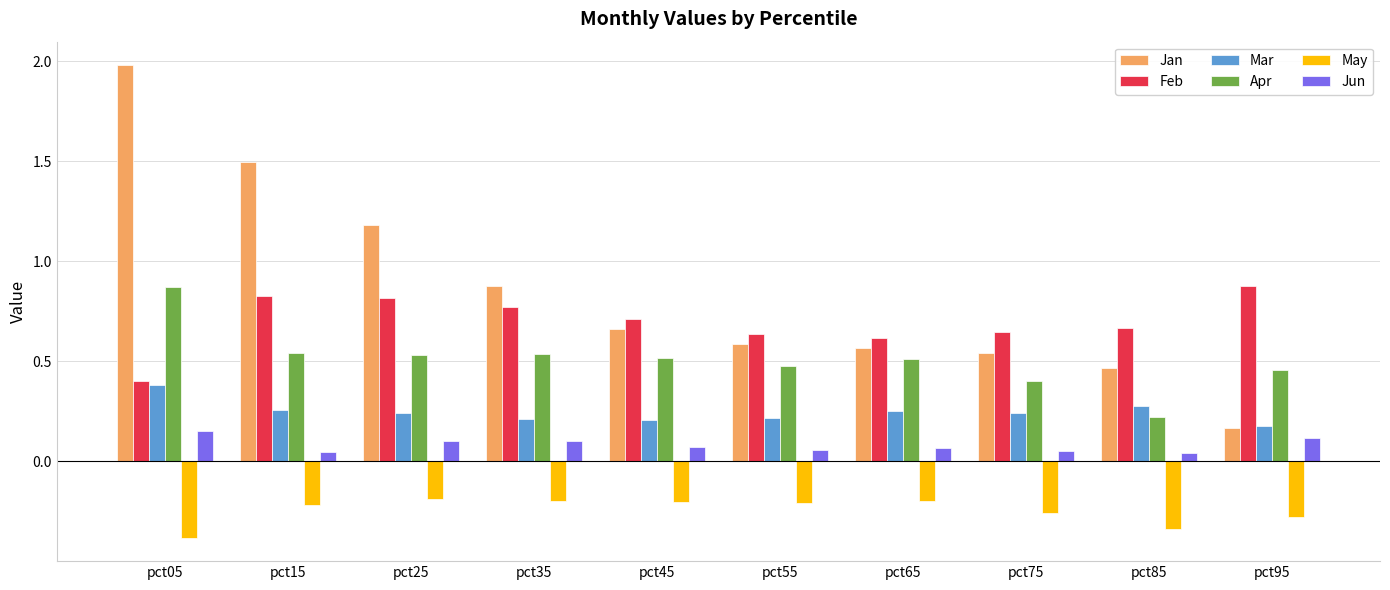

What is the sum of all Apr values?

5.1